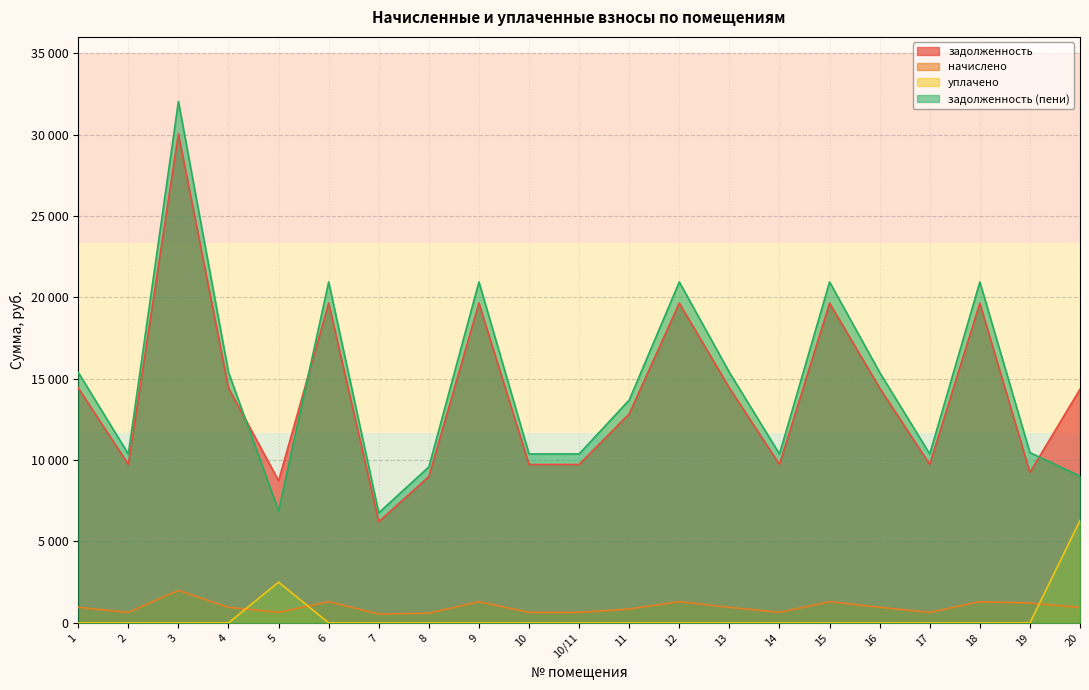

How many data points in начислено are above 955?

11